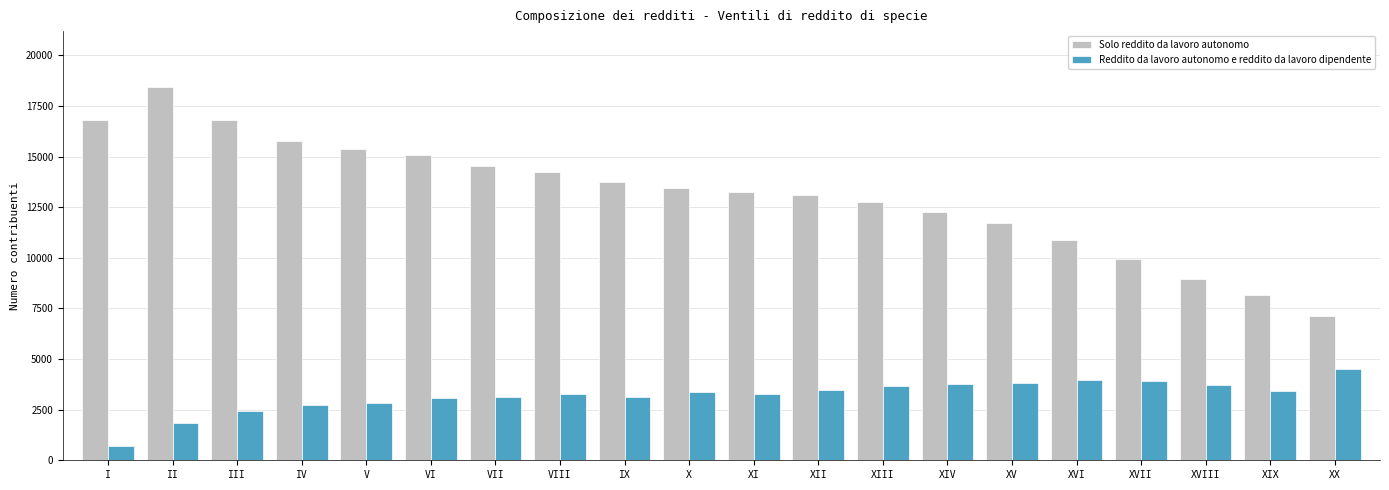

How many series are shown in this chart?

2